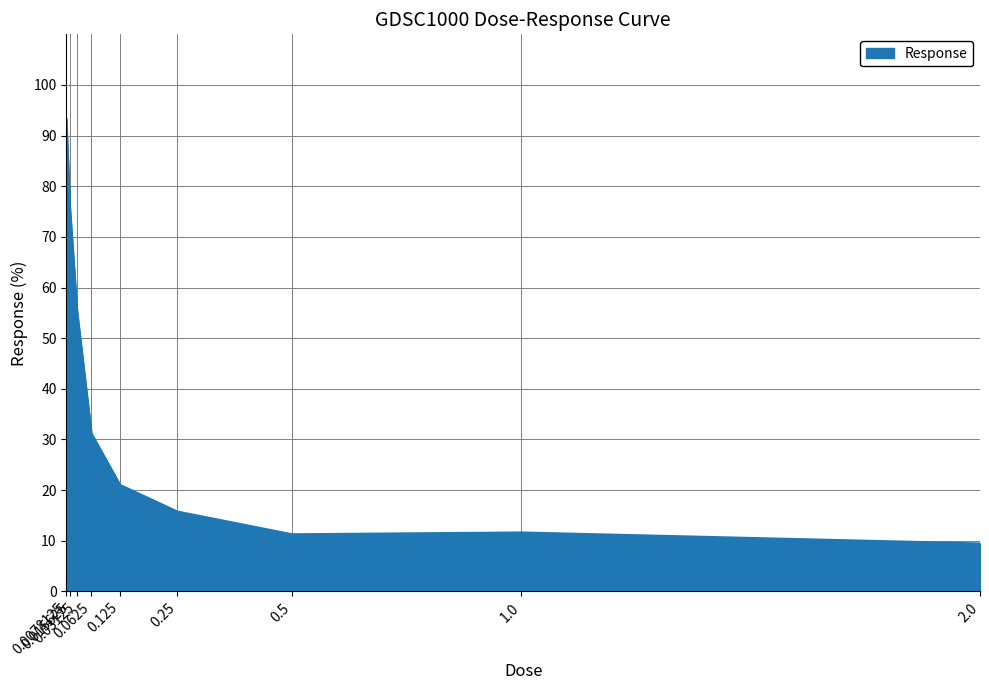

What is the maximum value shown in the chart?

93.3